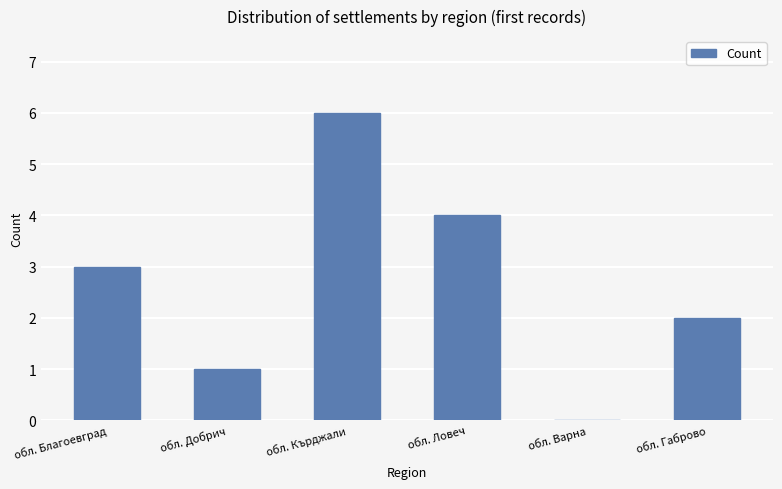

Reading left to right, list all the values displayed in this chart.

обл. Благоевград=3	обл. Добрич=1	обл. Кърджали=6	обл. Ловеч=4	обл. Варна=0	обл. Габрово=2